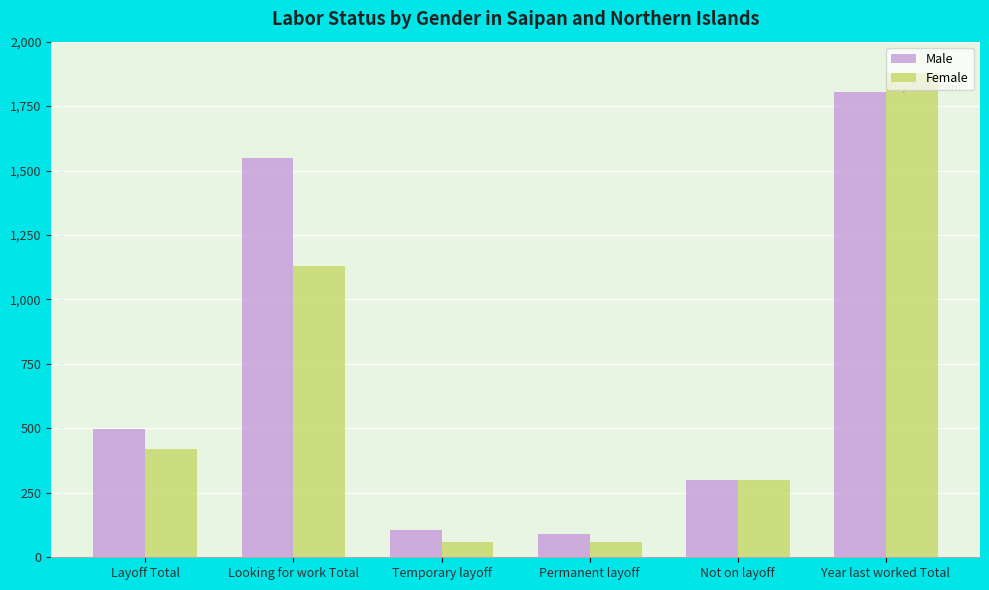

What is the label of the 6th bar from the right?

Layoff Total